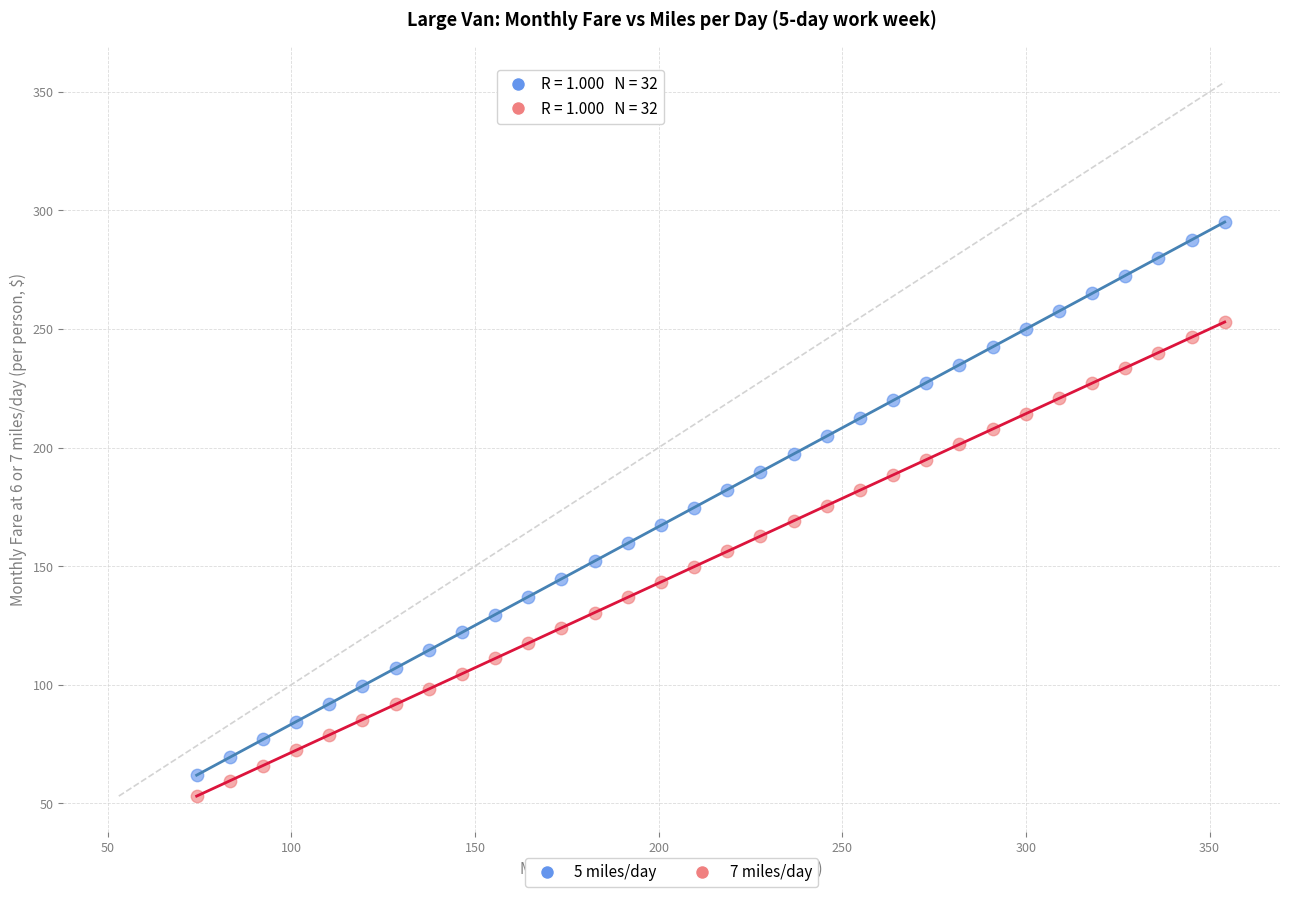

What is the X range (max minus min) for the scatter plot?

279.9